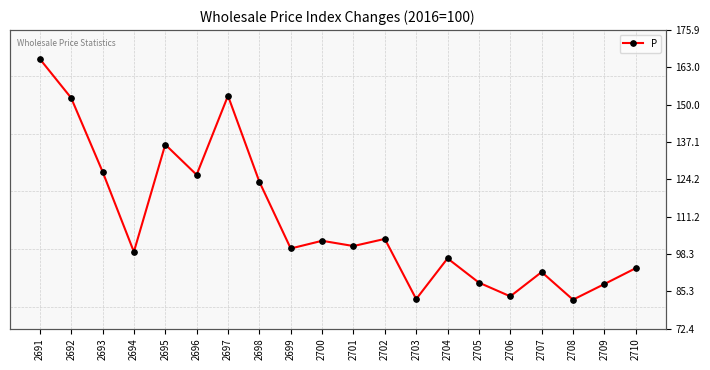

What is the difference between the values at 2701 and 2691?

64.9